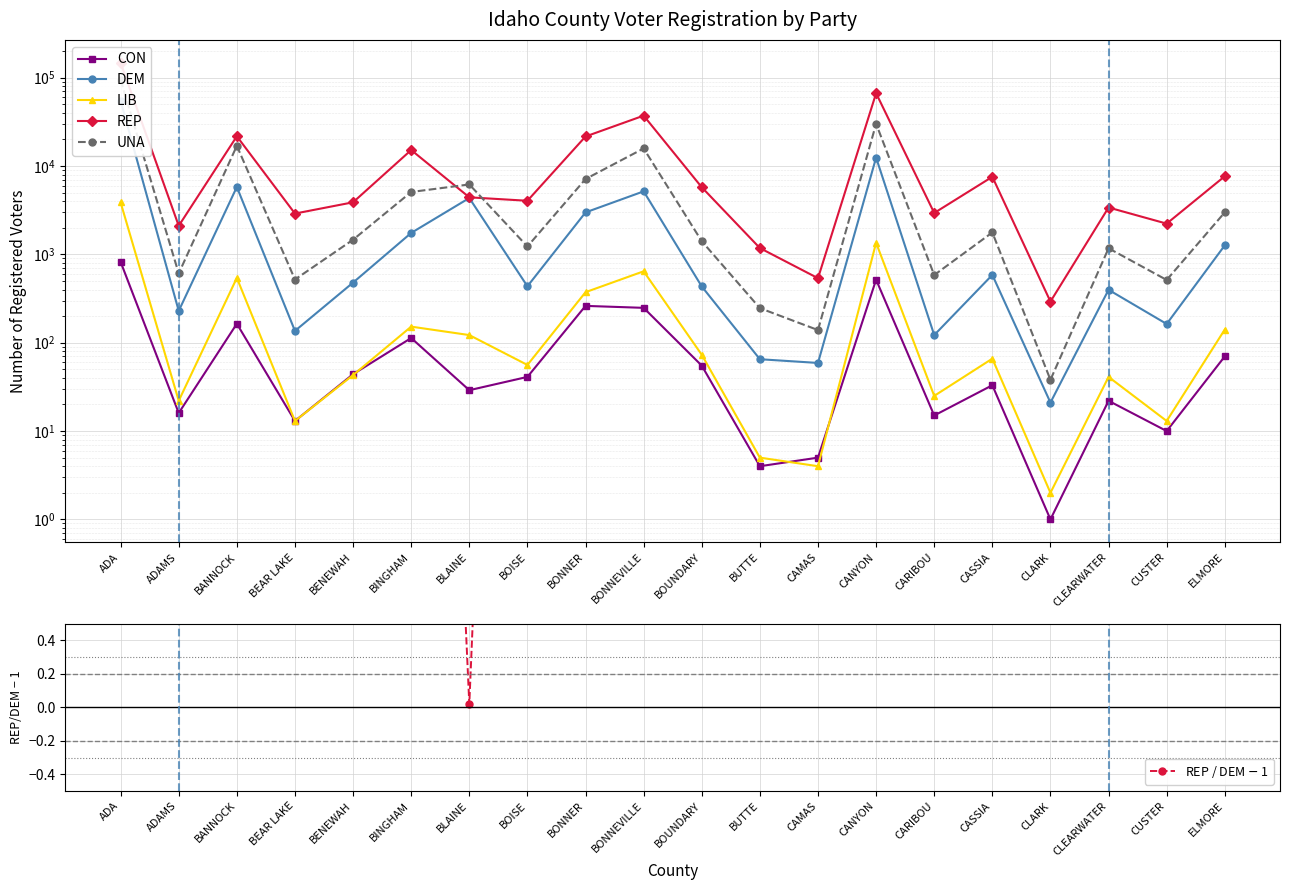

Rank the categories by UNA value from highest to lowest.

ADA, CANYON, BANNOCK, BONNEVILLE, BONNER, BLAINE, BINGHAM, ELMORE, CASSIA, BENEWAH, BOUNDARY, BOISE, CLEARWATER, ADAMS, CARIBOU, BEAR LAKE, CUSTER, BUTTE, CAMAS, CLARK